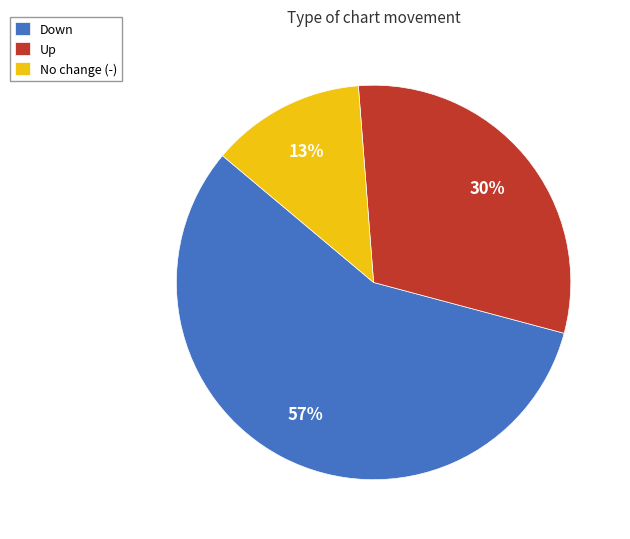

What is the majority slice?

Down